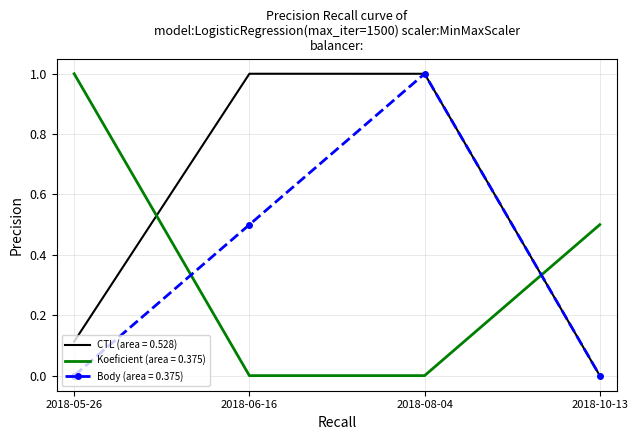

At which category is the sum across all series the highest?

2018-08-04